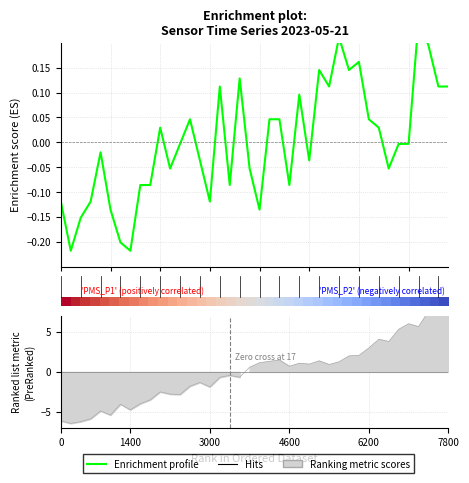

True or false: BME280_temperature has a value of 0.4 at 11.

False